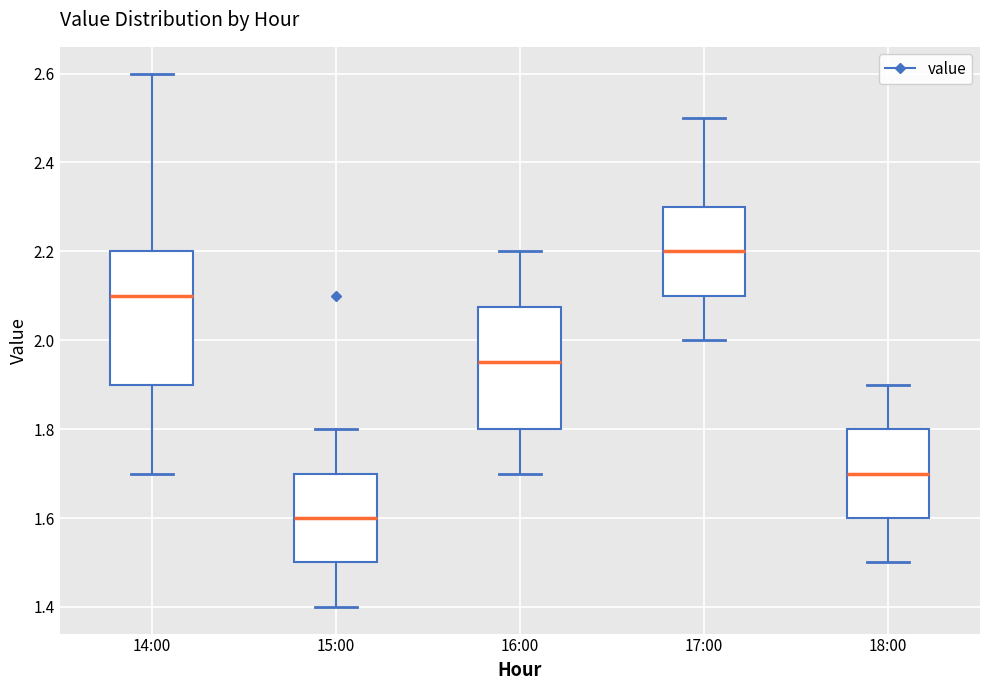

Reading left to right, read every box against the y-axis: the position of its median line, the range the box covers, and the ends of its whiskers. The values are not printed on the chart, so give them approximately, as read against the axis.

14:00: median 2.10, box 1.90 to 2.20, whiskers 1.70 to 2.60
15:00: median 1.60, box 1.50 to 1.70, whiskers 1.40 to 1.80
16:00: median 1.96, box 1.80 to 2.08, whiskers 1.70 to 2.20
17:00: median 2.20, box 2.10 to 2.30, whiskers 2.00 to 2.50
18:00: median 1.70, box 1.60 to 1.80, whiskers 1.50 to 1.90